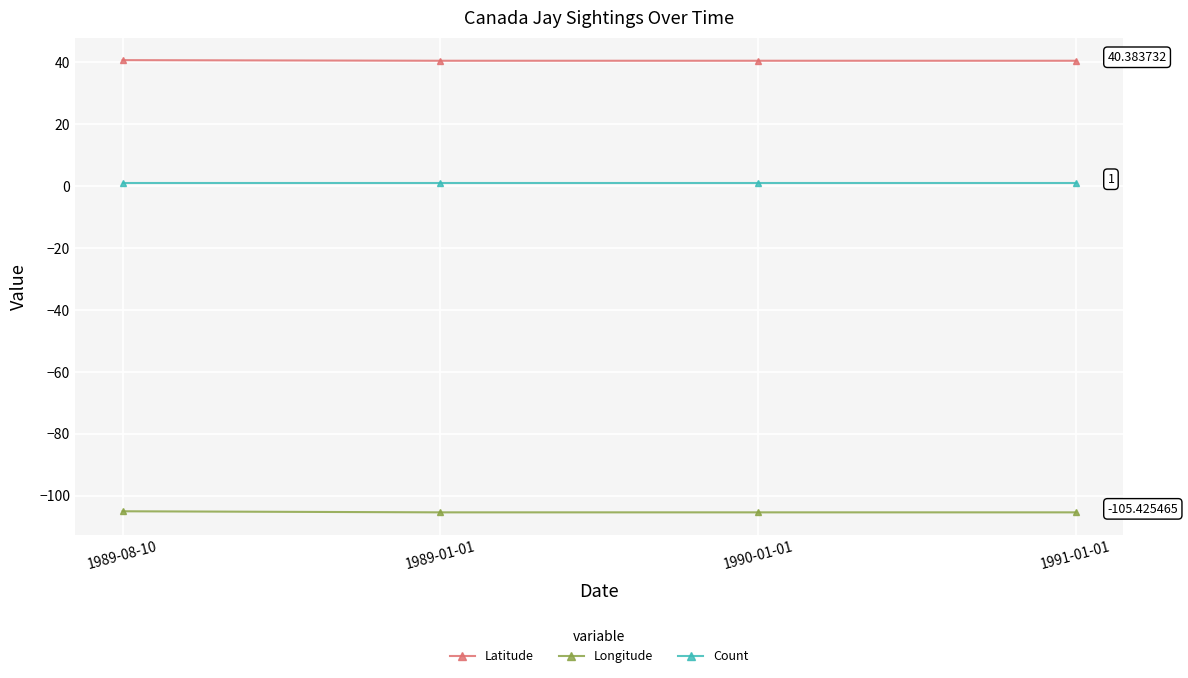

What is the sum of all Latitude values?

161.7